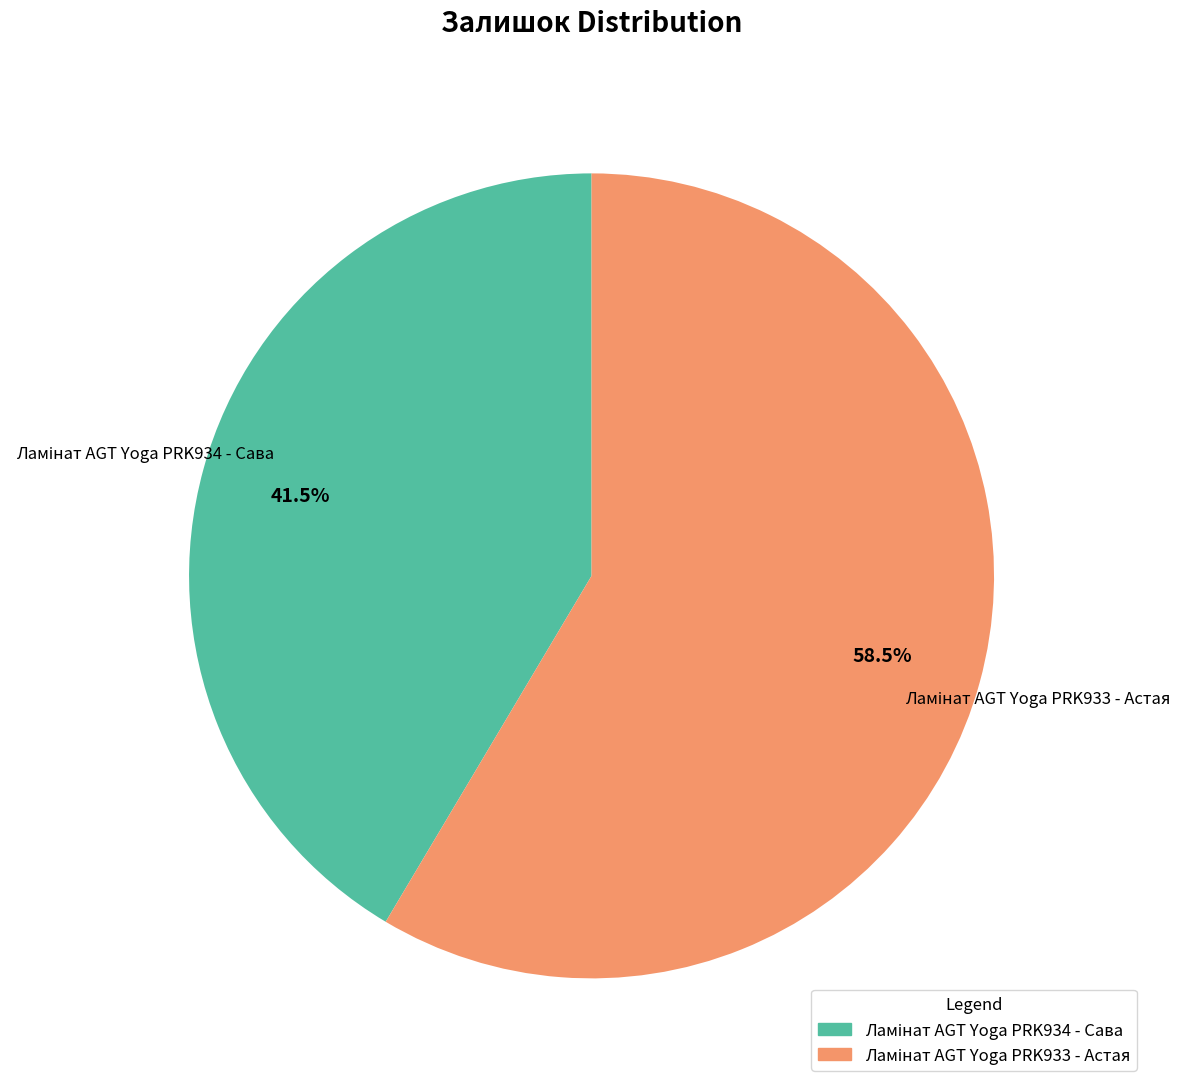

Is there a majority slice in this chart?

Yes